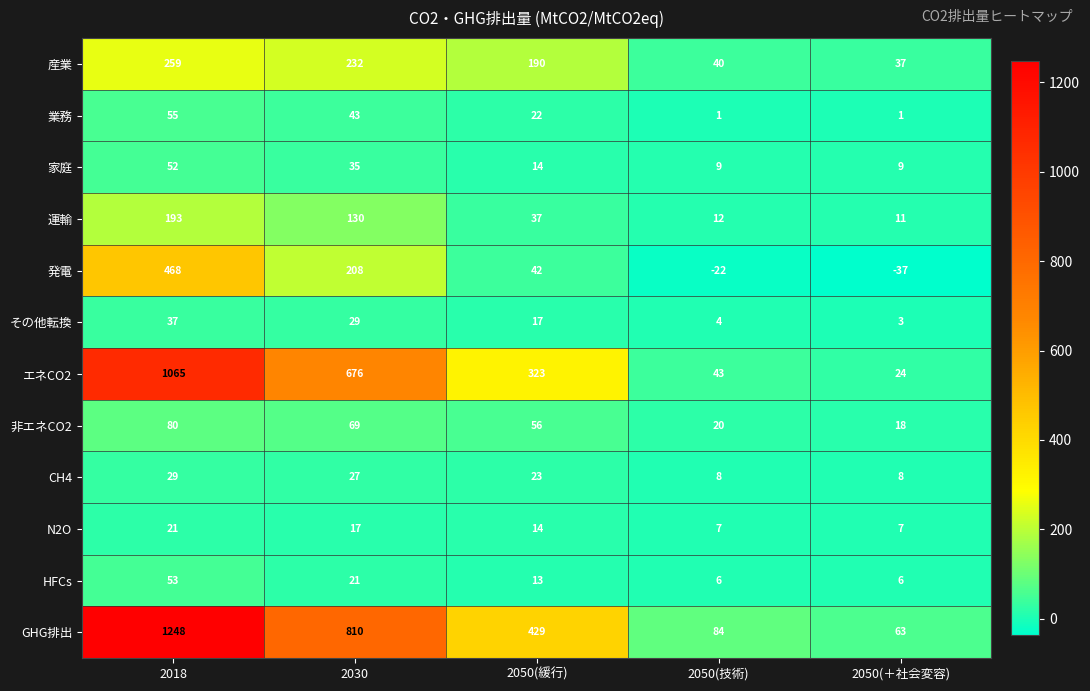

What is the difference between the highest and lowest values at 2050(＋社会変容)?

100